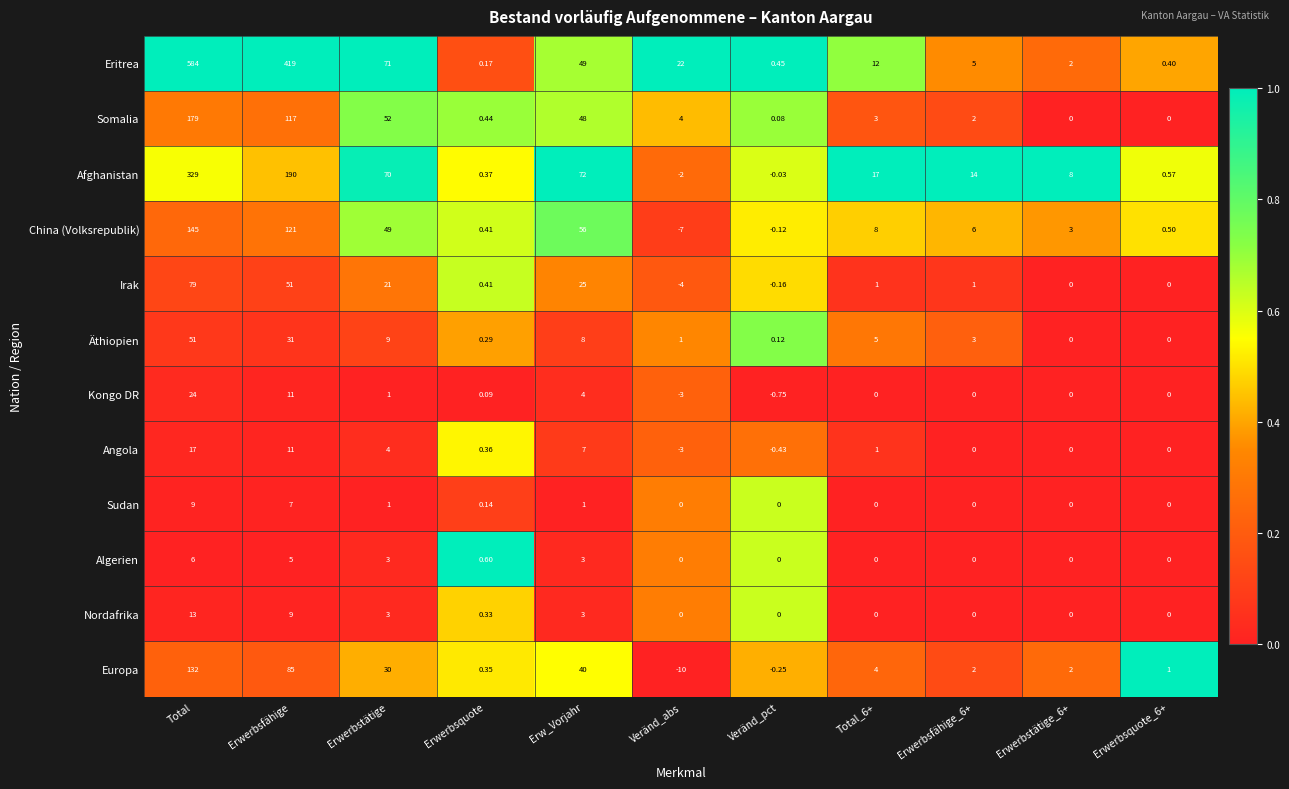

List the series in order of their peak value, highest first.

Eritrea, Afghanistan, Somalia, China (Volksrepublik), Europa, Irak, Äthiopien, Kongo DR, Angola, Nordafrika, Sudan, Algerien